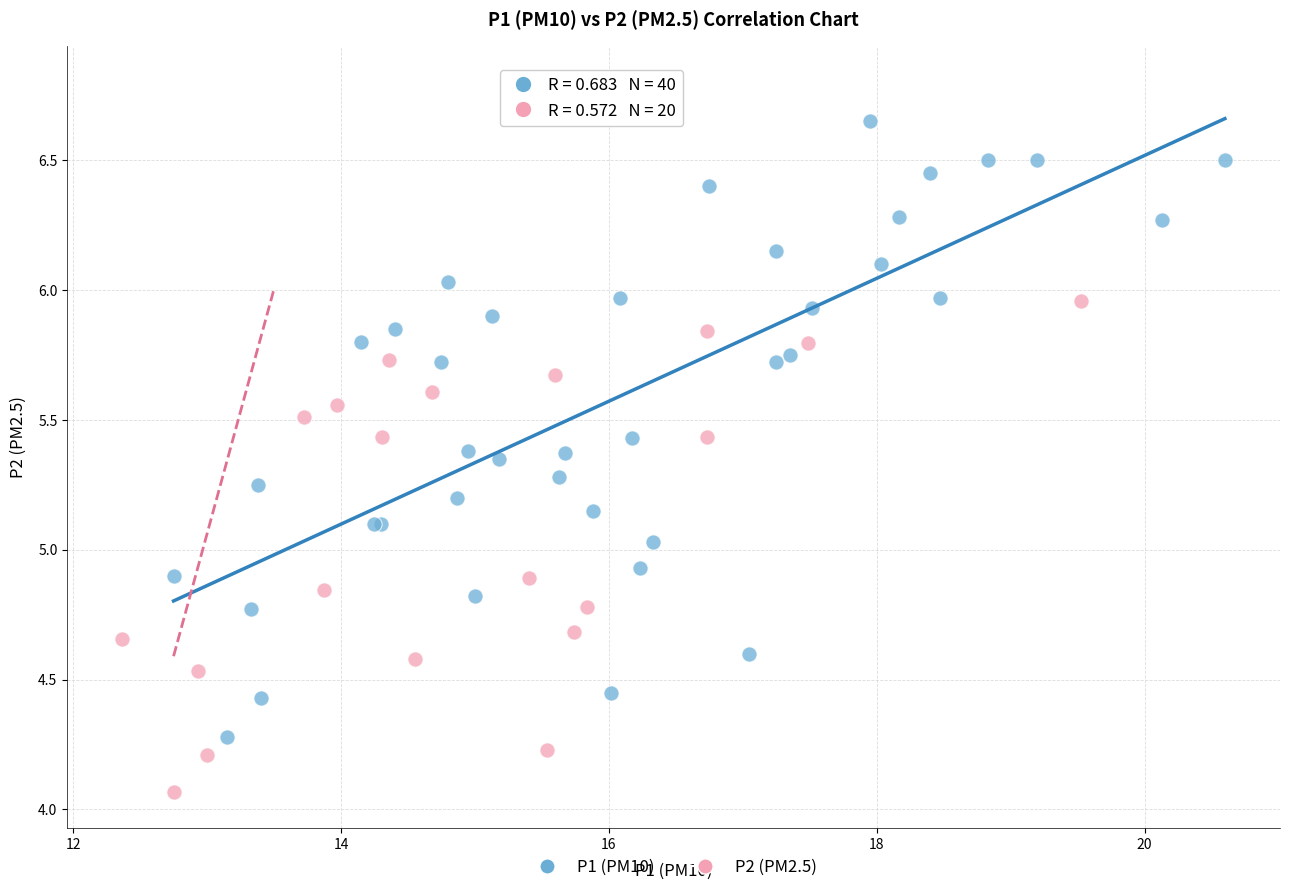

Which series reaches the minimum Y coordinate?

P2 (PM2.5)